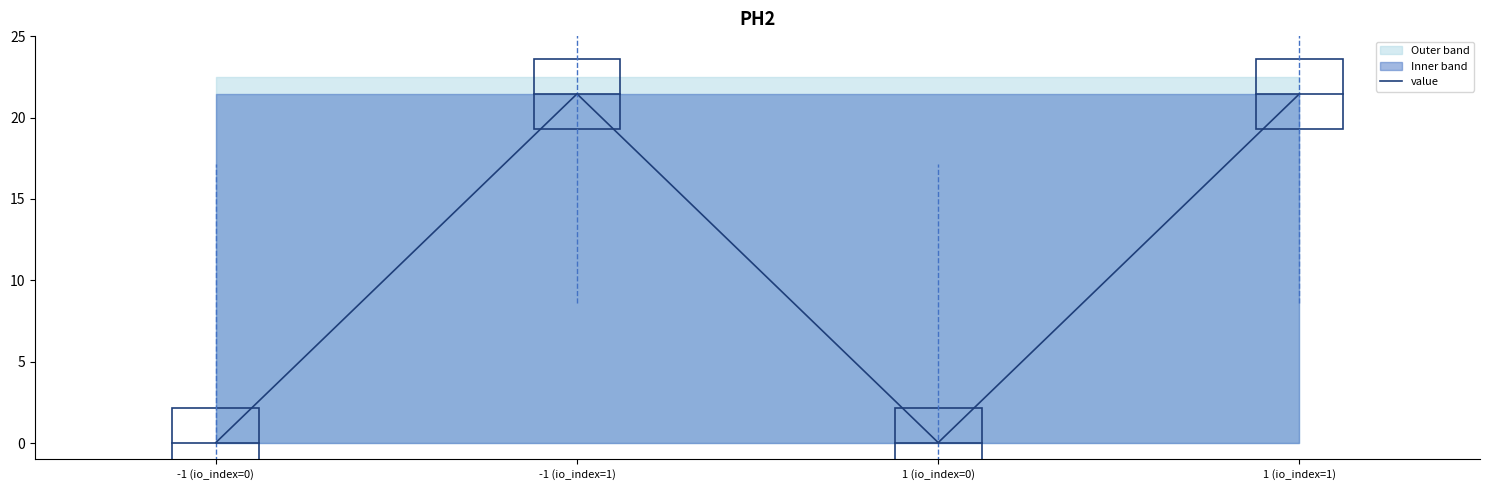

At which category does the chart reach its minimum across all series?

-1 (io_index=0)